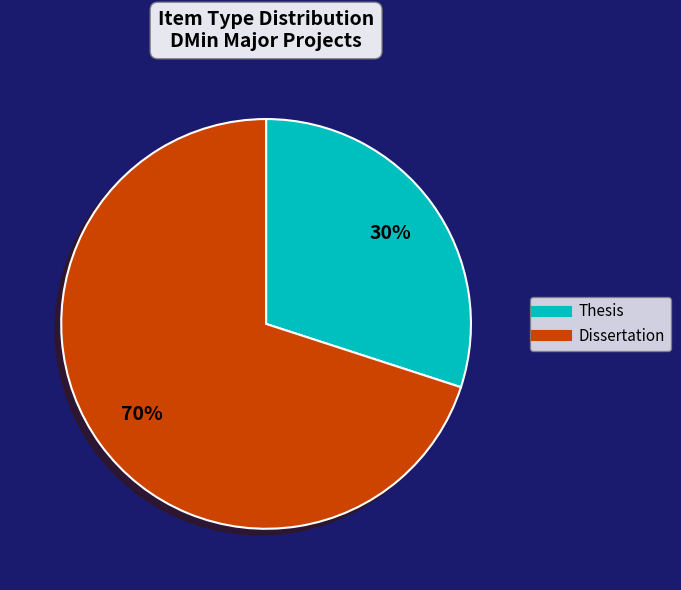

Count the number of slices in the pie.

2